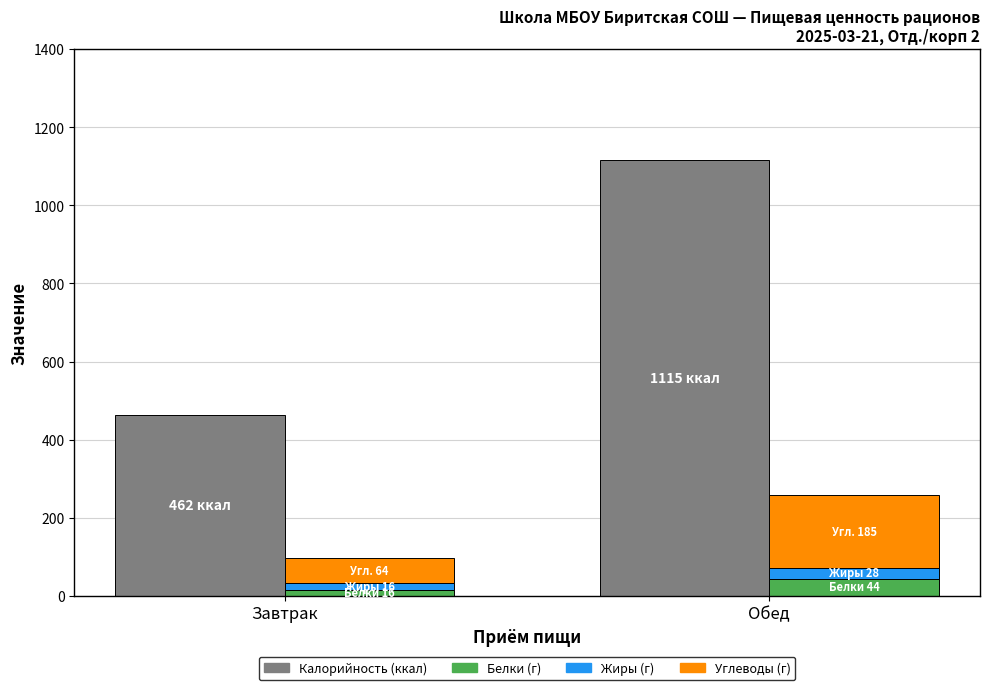

What are all the series names shown in the legend?

Калорийность, Белки, Жиры, Углеводы